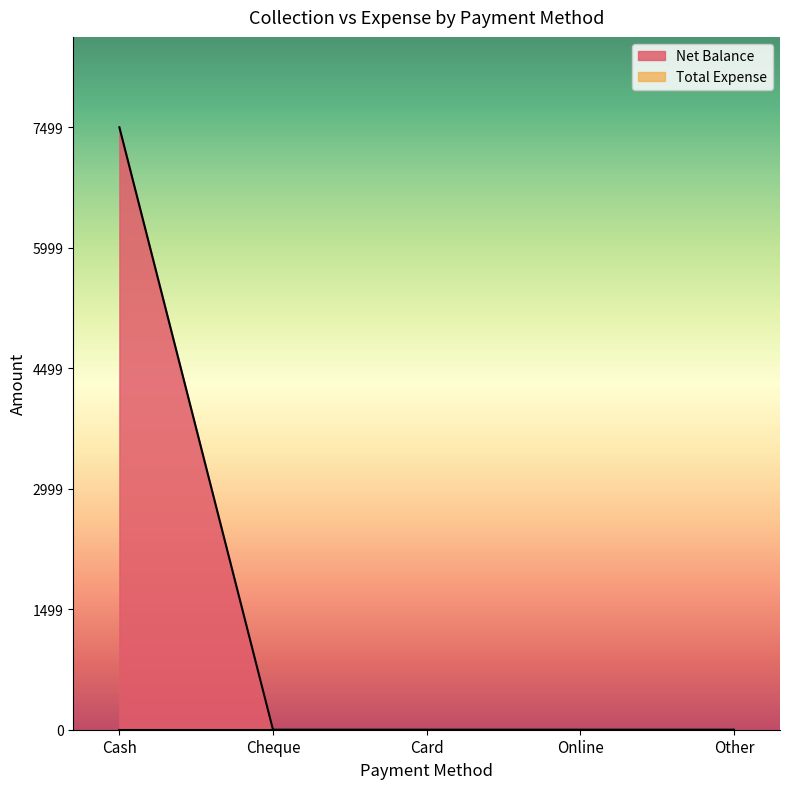

Where is the data nearest to the value 3749?

Cheque